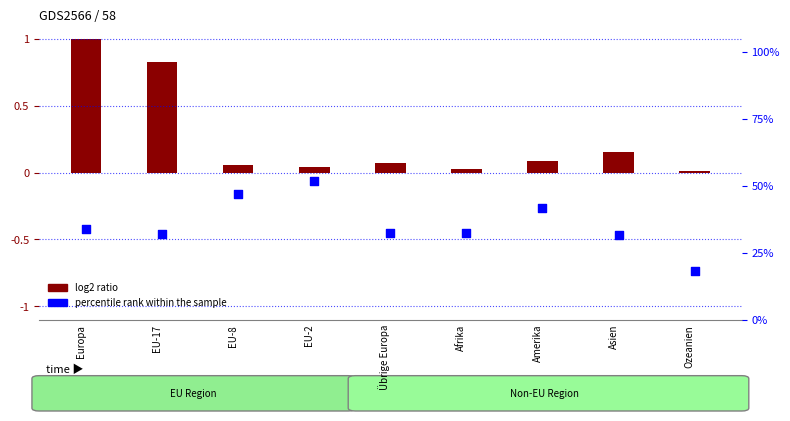

What is the change in value from Übrige Europa to Amerika?

+9.5